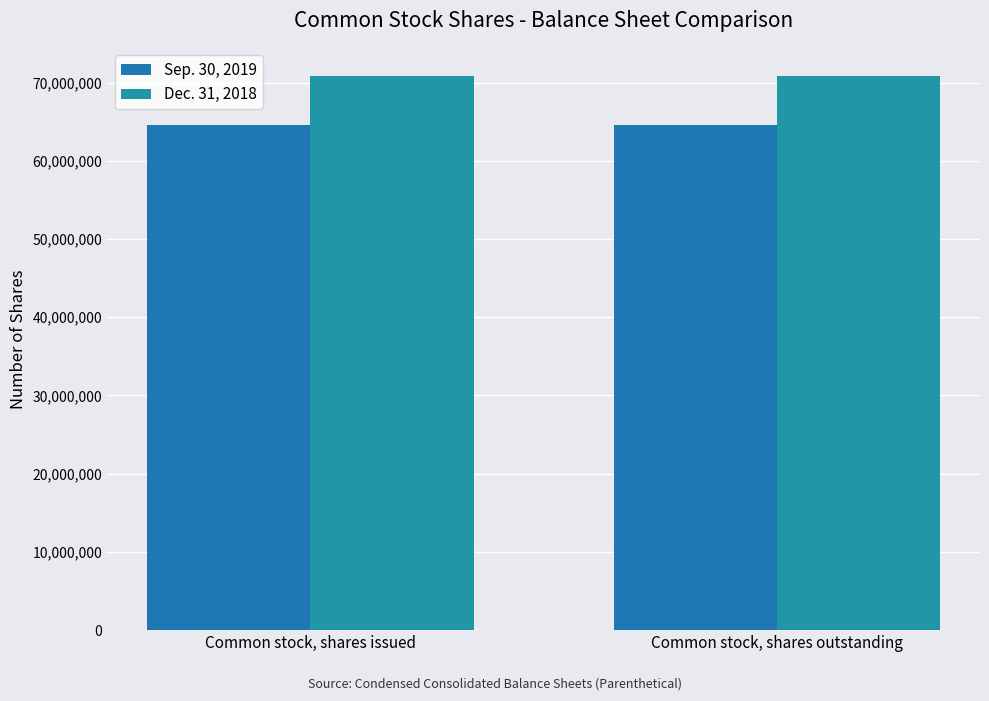

List the series in order of their overall mean, lowest first.

Sep. 30, 2019, Dec. 31, 2018